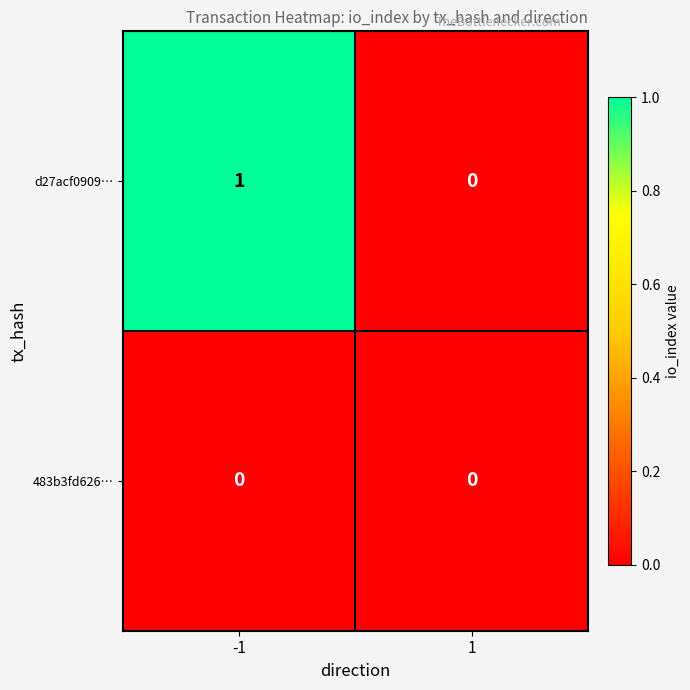

Reading left to right, what are all the values shown in this chart?

d27acf0909…: -1=1	1=0
483b3fd626…: -1=0	1=0